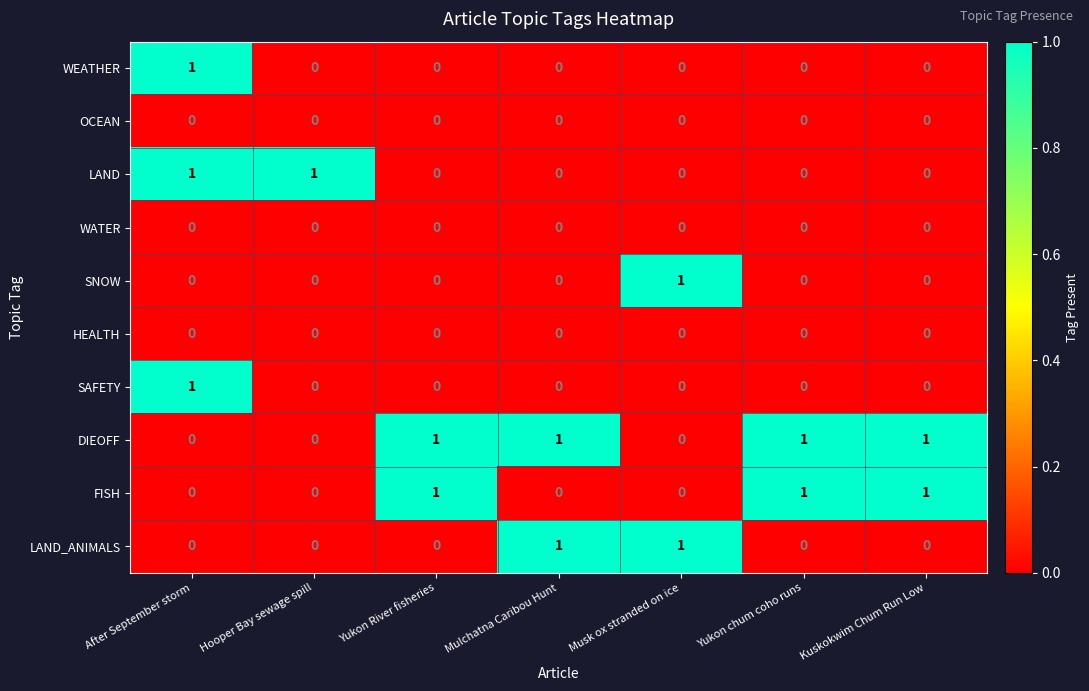

At which category is the sum across all series the highest?

After September storm